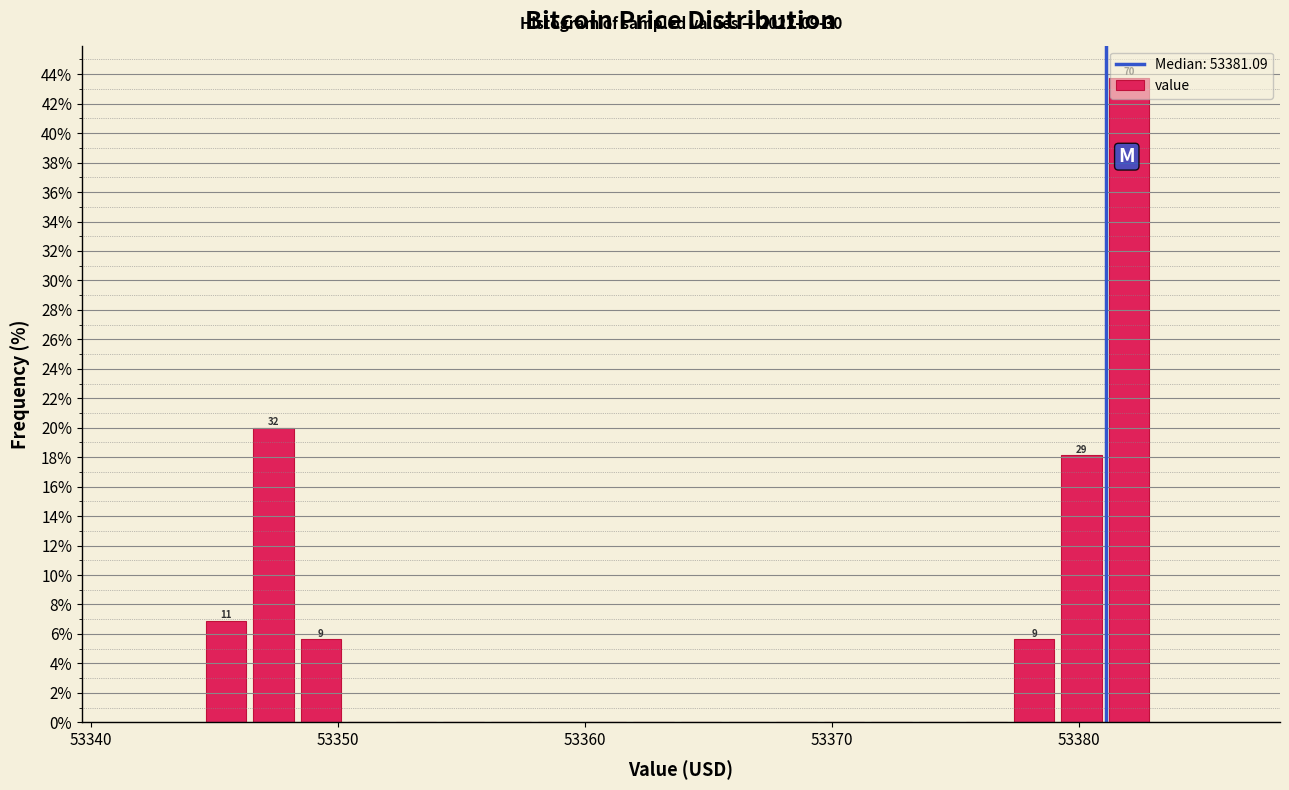

Read against the x-axis, roughly where is the centre of the tallest bar?

53382